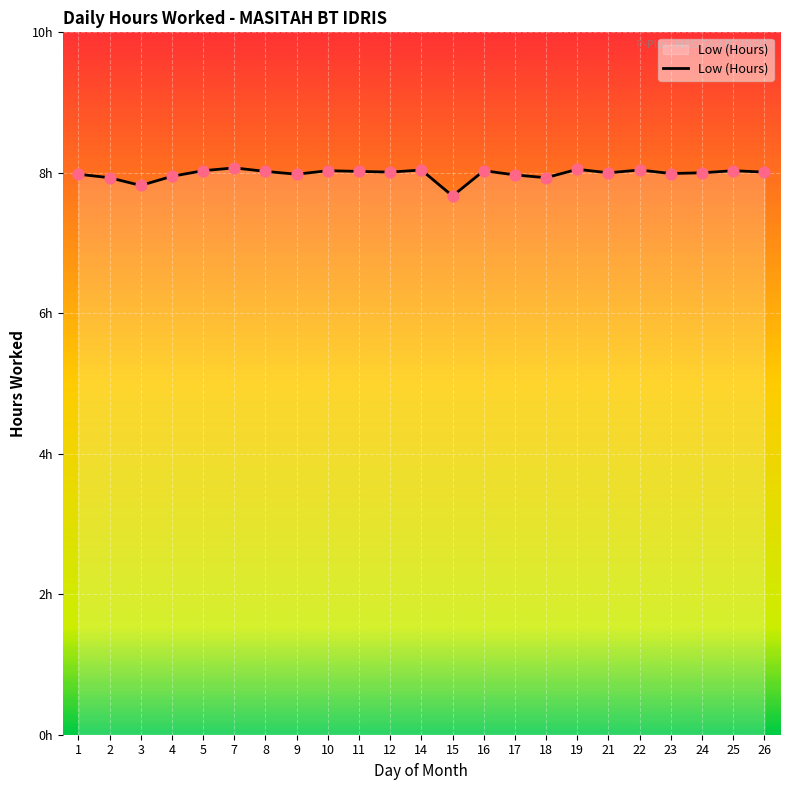

What is the change in value from 15 to 18?

+0.3